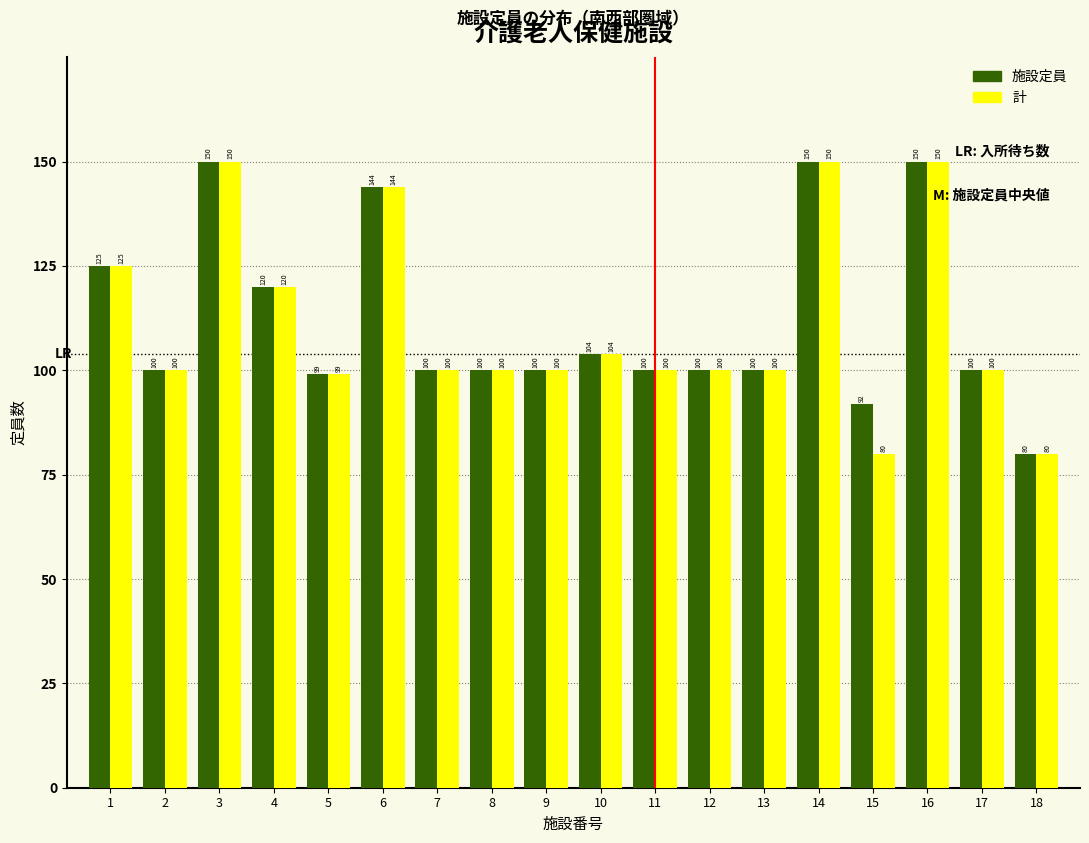

Reading left to right, extract all data points from this chart.

施設定員: 1=125	2=100	3=150	4=120	5=99	6=144	7=100	8=100	9=100	10=104	11=100	12=100	13=100	14=150	15=92	16=150	17=100	18=80
計: 1=125	2=100	3=150	4=120	5=99	6=144	7=100	8=100	9=100	10=104	11=100	12=100	13=100	14=150	15=80	16=150	17=100	18=80